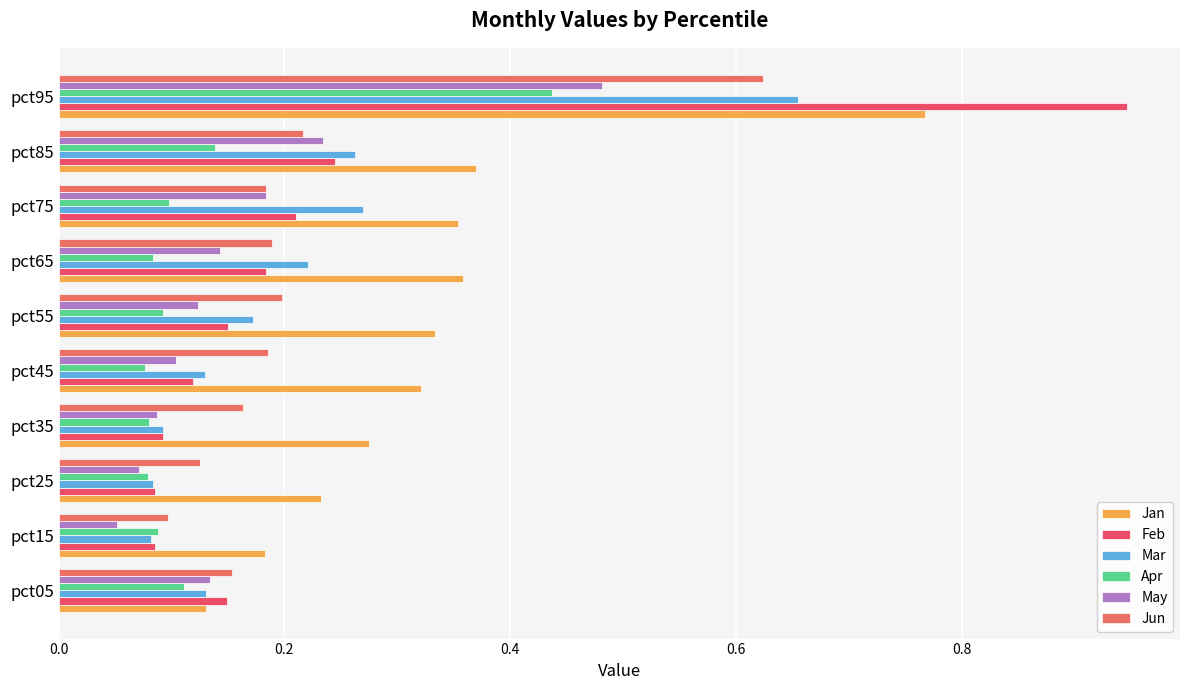

How many distinct data groups are displayed?

6